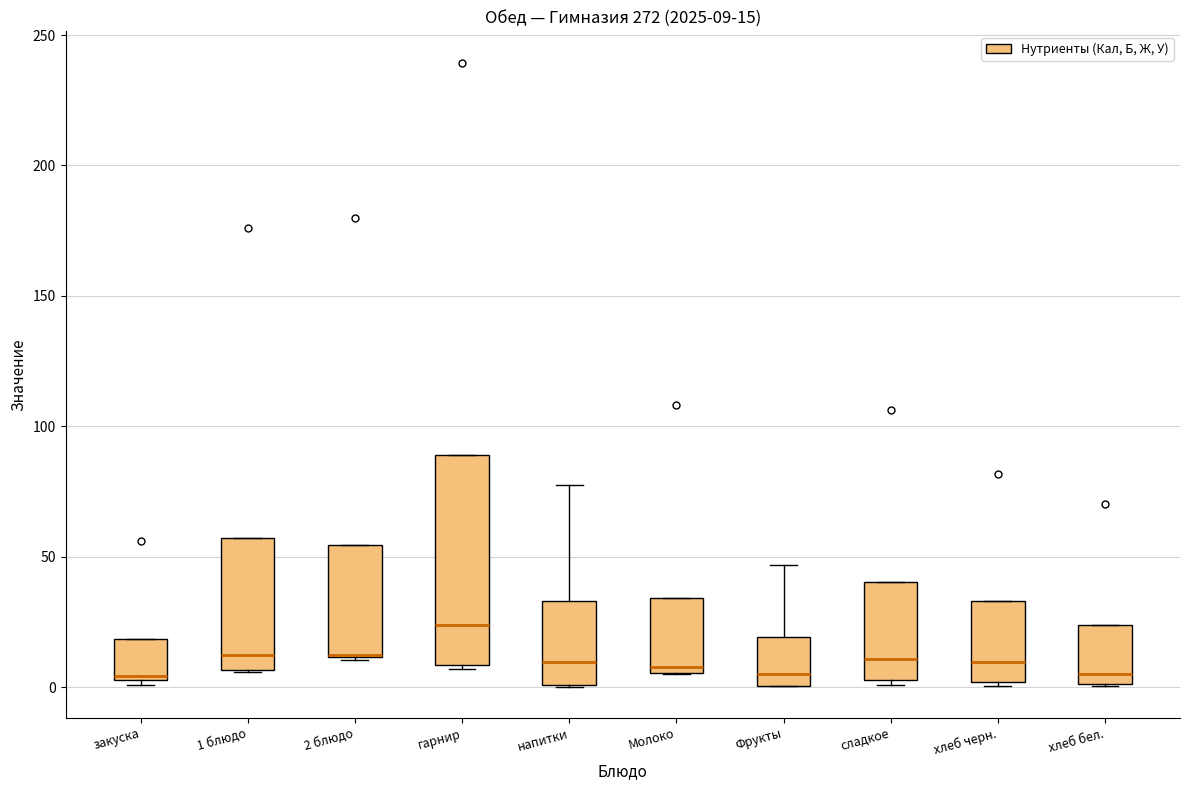

Comparing the boxes themselves (not the whiskers), which one is the tallest?

гарнир